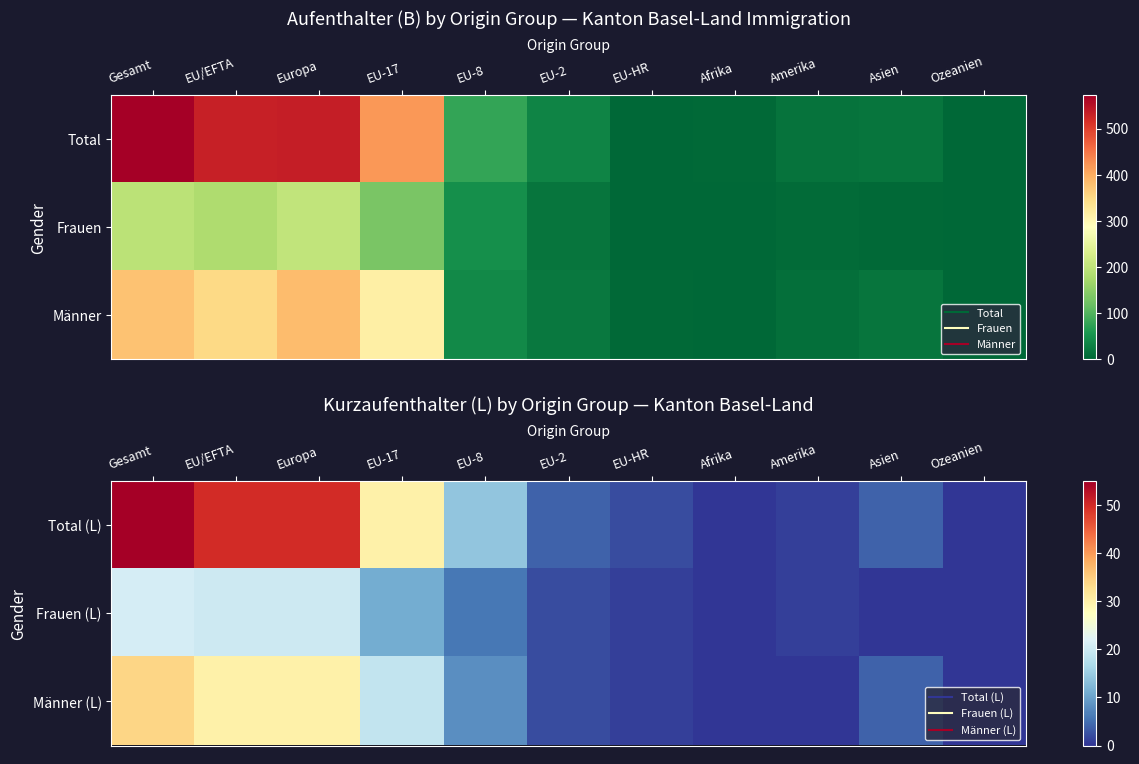

What is the sum of the Total (L) values at EU-2 and EU-8?

18